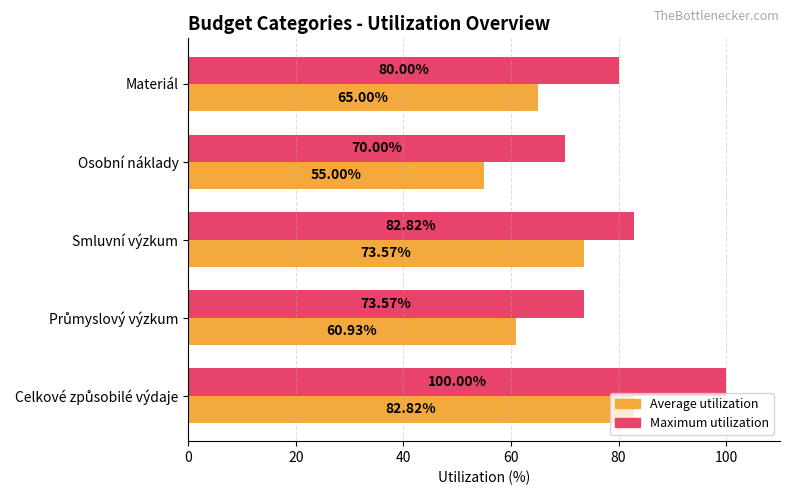

List the series in order of their peak value, lowest first.

Average utilization, Maximum utilization